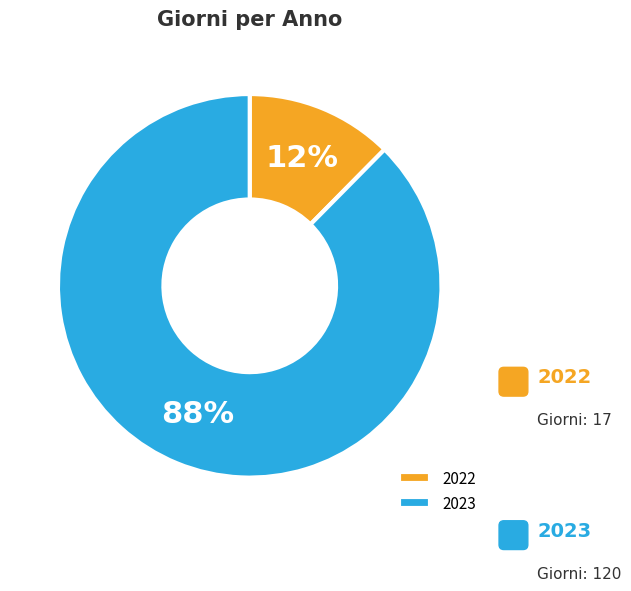

Between 2023 and 2022, which is larger?

2023